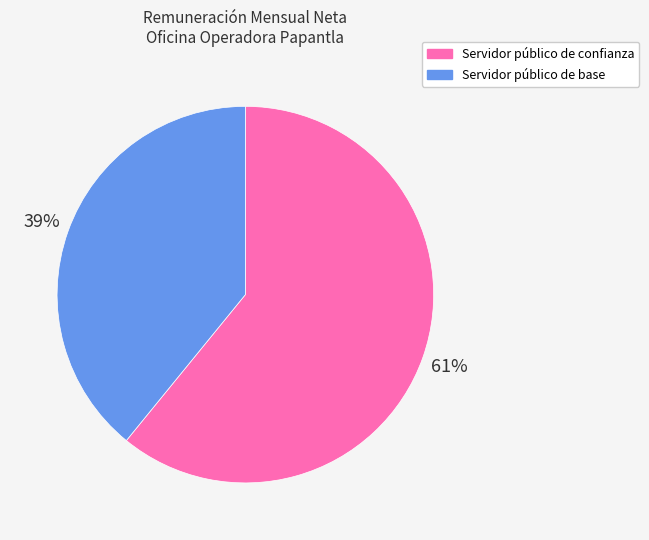

True or false: Servidor público de base accounts for 28% of the total.

False